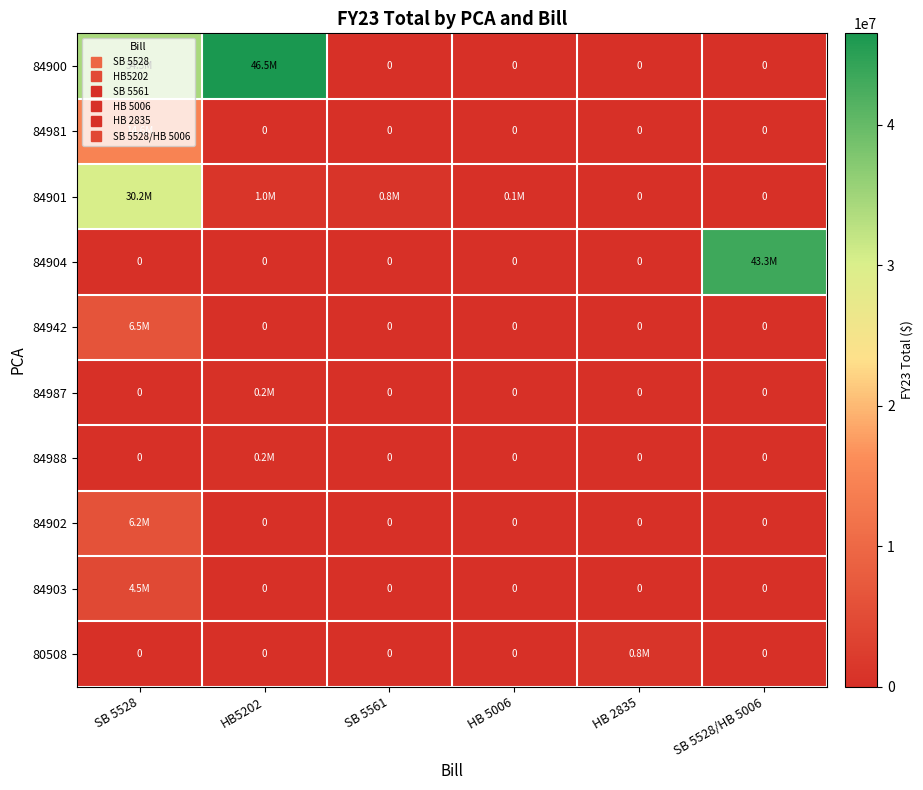

What is the difference between the maximum and minimum values in the 84902 series?

6168694.8